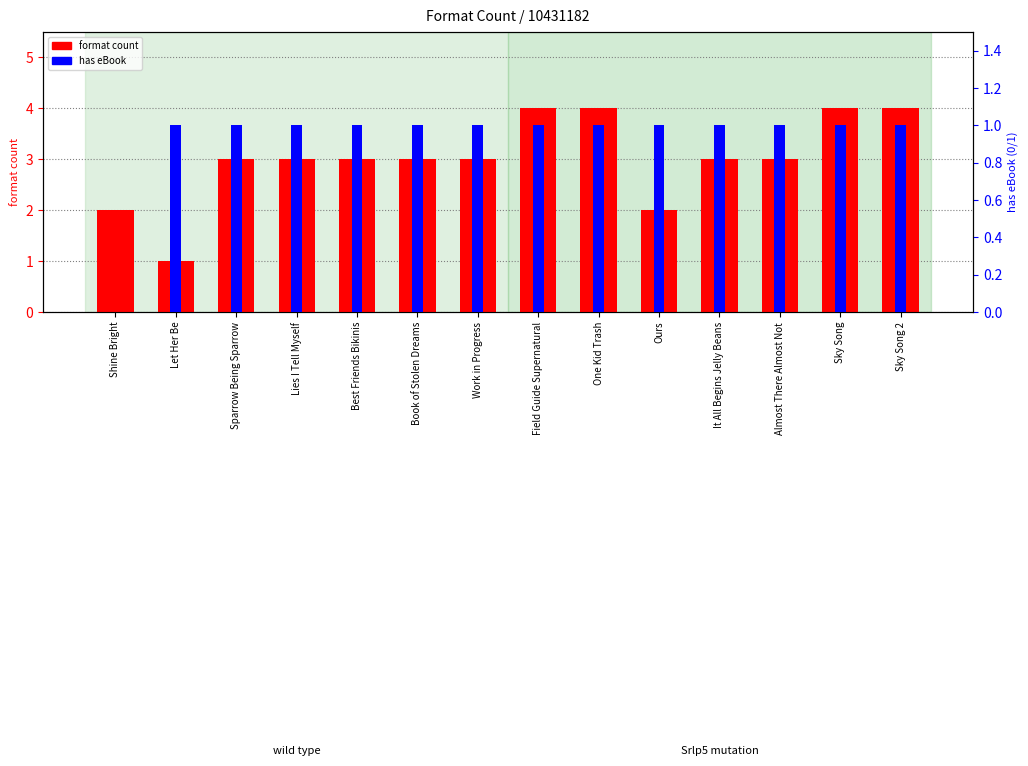

Reading left to right, extract all data points from this chart.

format count: 2	1	3	3	3	3	3	4	4	2	3	3	4	4
has eBook: 0	1	1	1	1	1	1	1	1	1	1	1	1	1